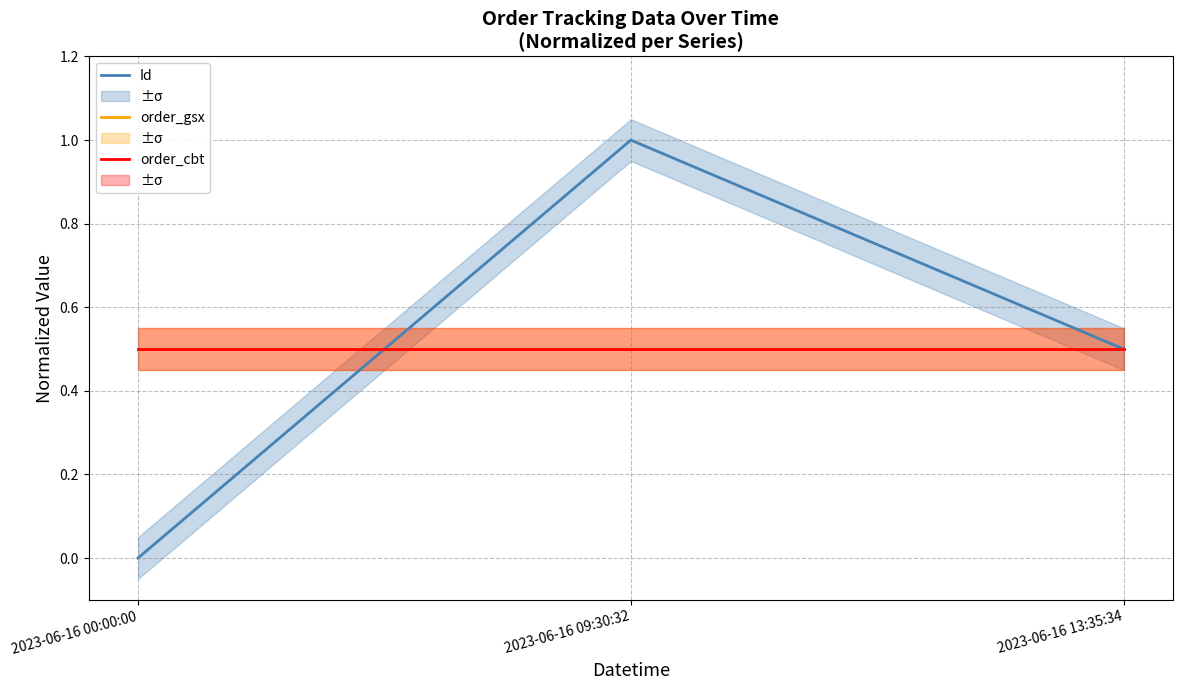

Which label corresponds to the largest value in the chart?

2023-06-16 09:30:32